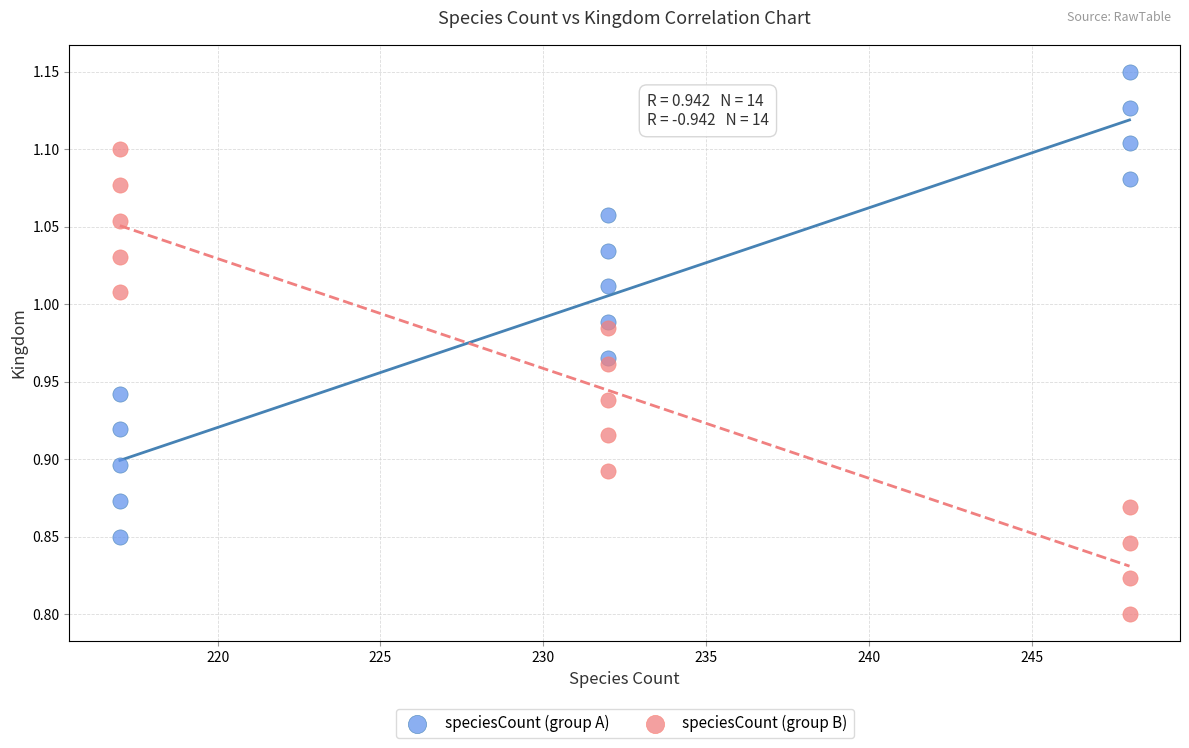

Which series contains the lowest Y value?

speciesCount (group B)